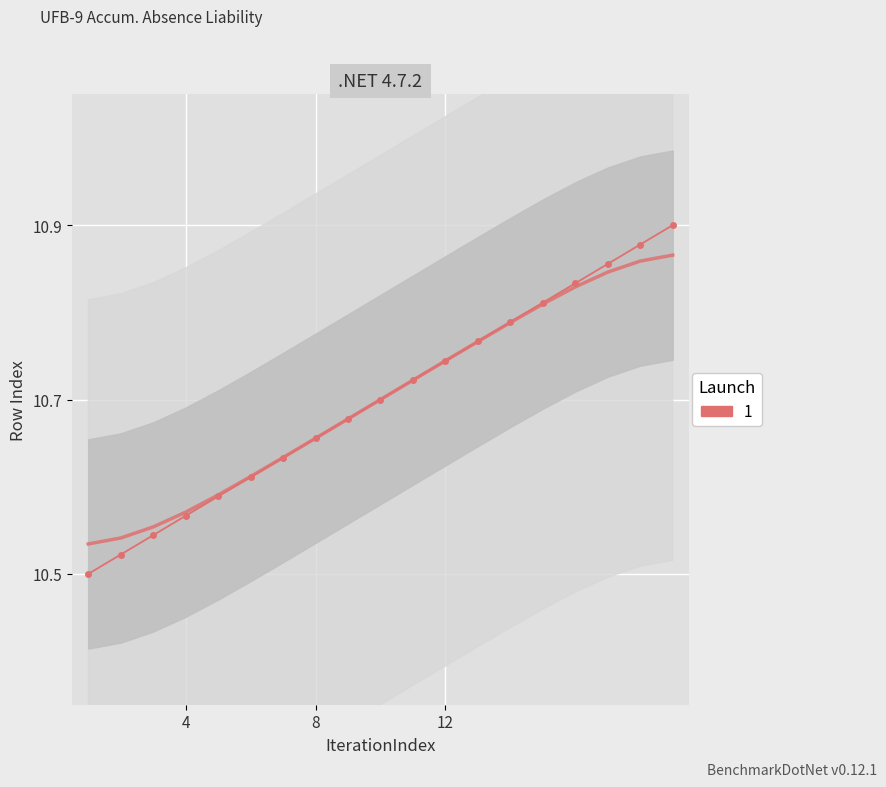

Which category has the lowest value across all series?

1